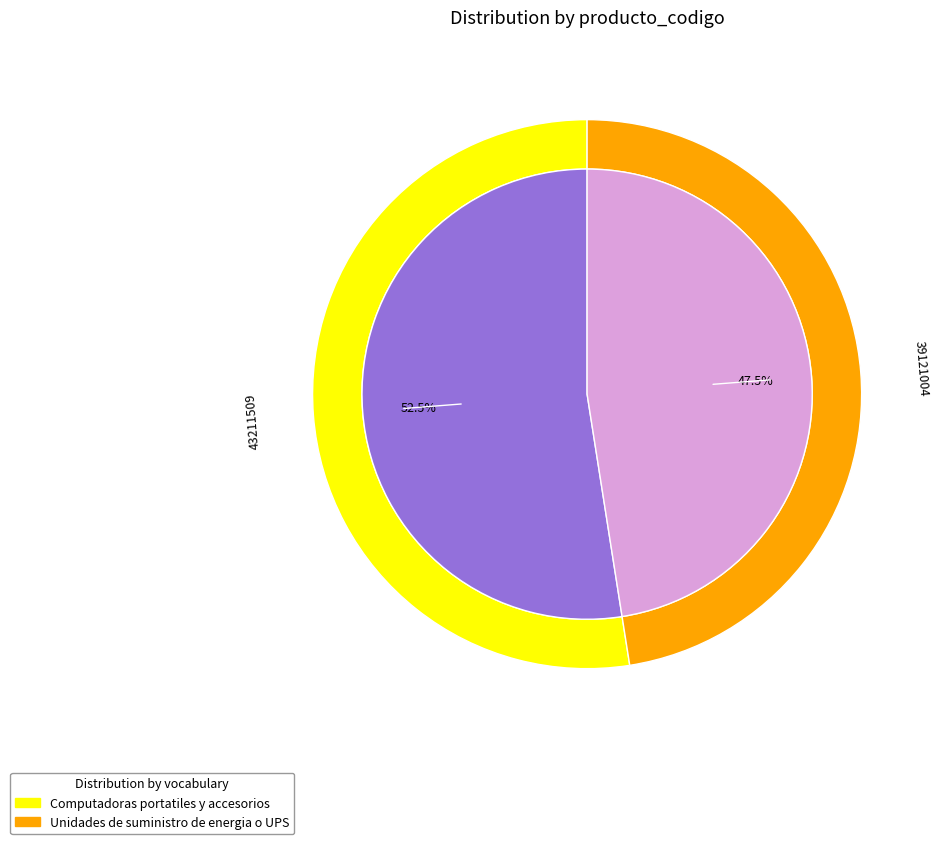

Between Unidades de suministro de energia o UPS and Computadoras portatiles y accesorios, which is larger?

Computadoras portatiles y accesorios